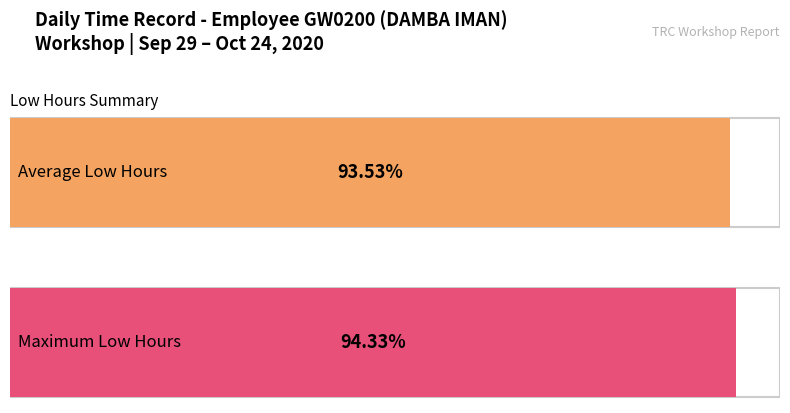

Does the chart contain any negative values?

No